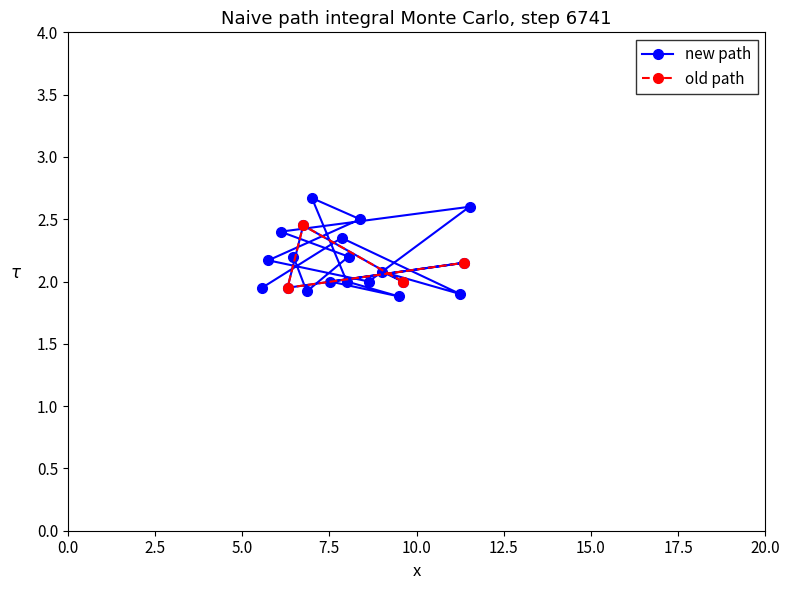

Is it true that the value at 00:19 is 1.0?

False